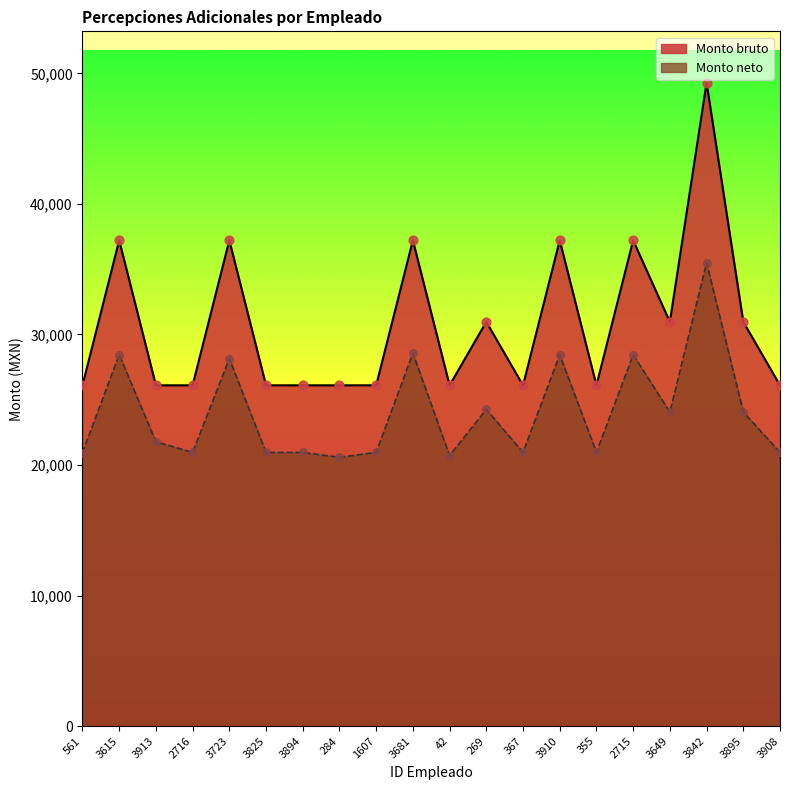

At which category is the sum across all series the highest?

3842